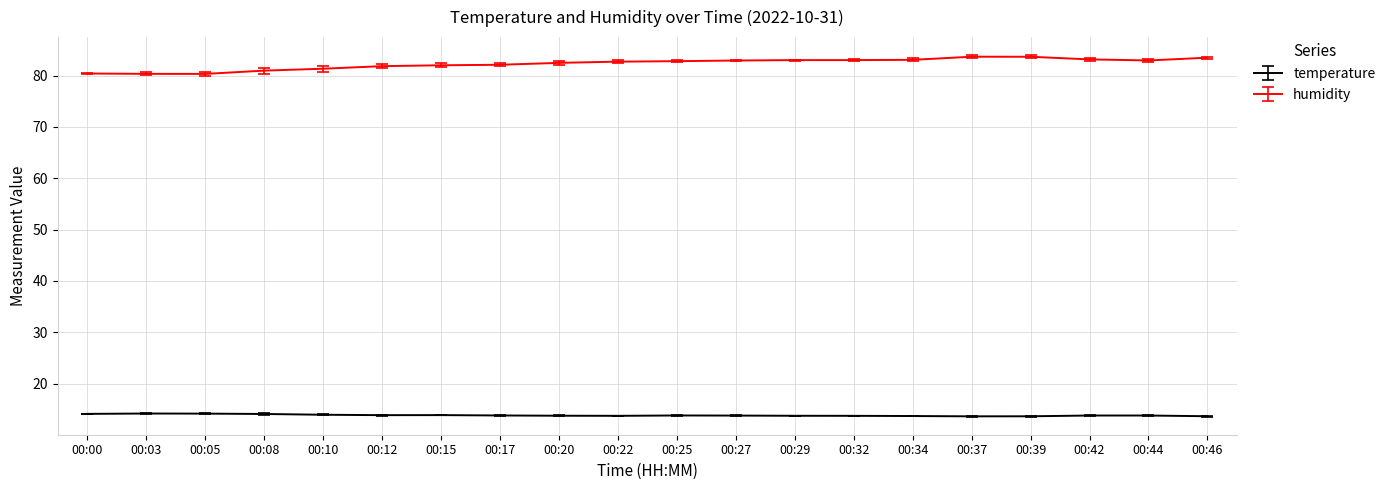

Is it true that humidity equals 140.5 at 00:17?

False